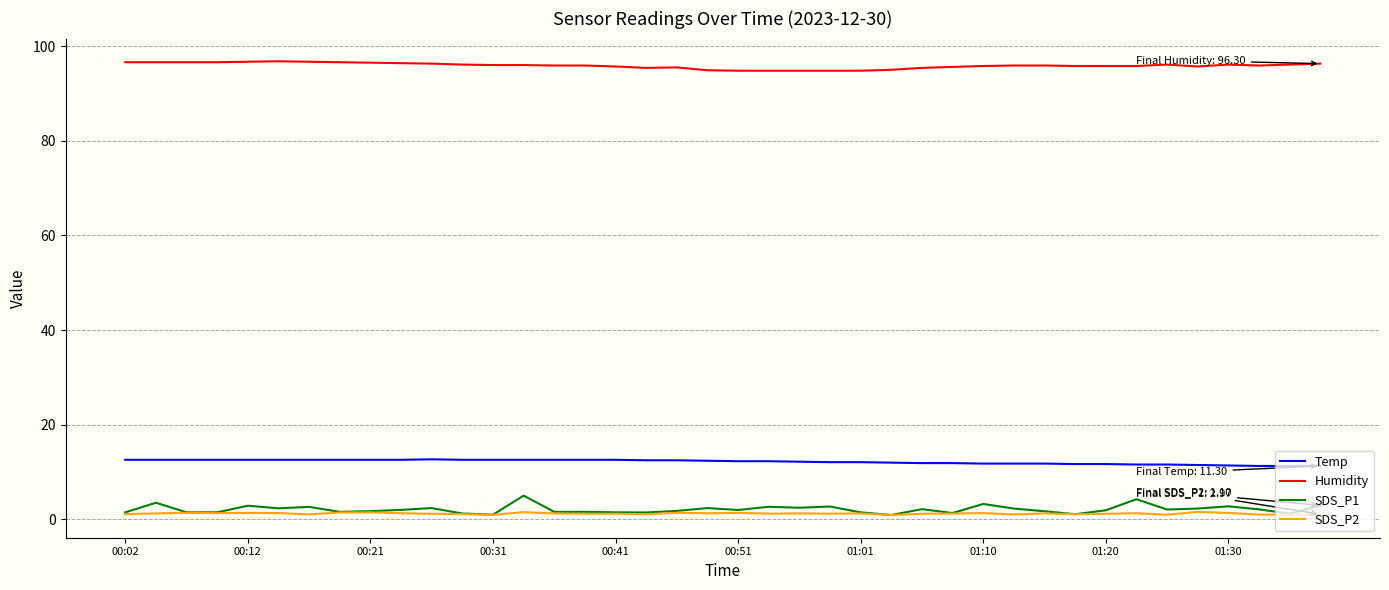

True or false: SDS_P2 has more than 2 points higher than both neighbors.

True